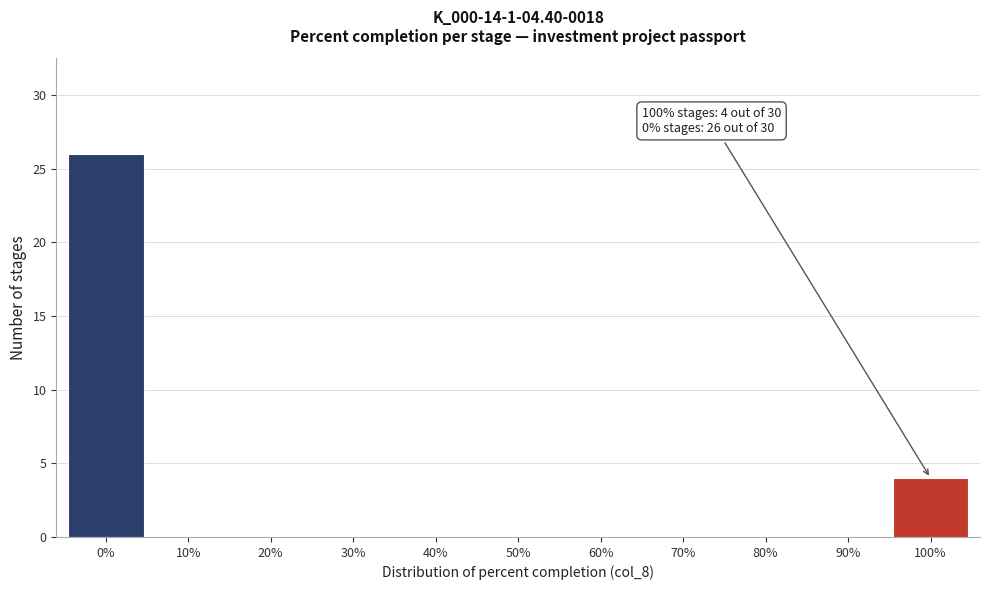

Reading left to right, transcribe all the data shown in this chart.

0%=26	10%=0	20%=0	30%=0	40%=0	50%=0	60%=0	70%=0	80%=0	90%=0	100%=4